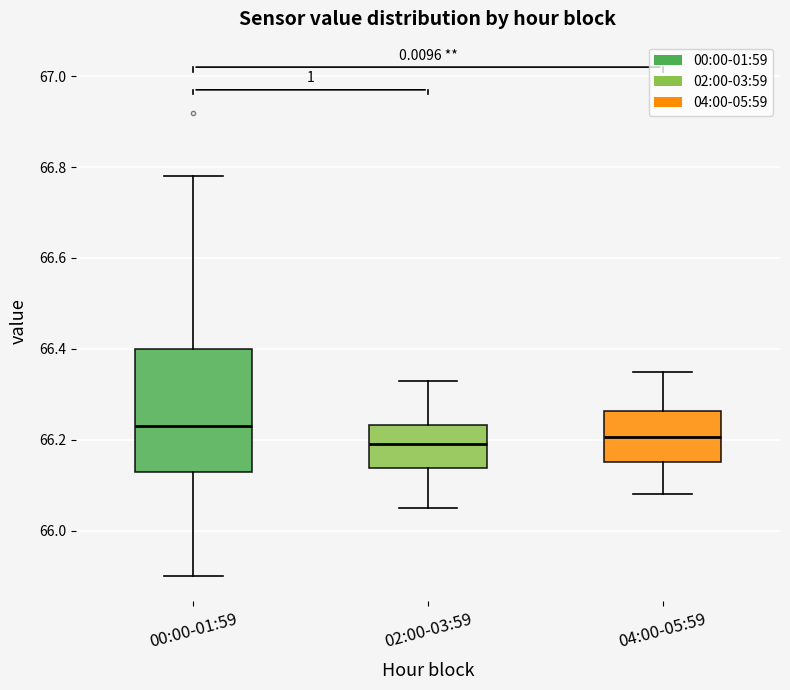

Which box is the tallest, from its lower edge to its upper edge?

00:00-01:59